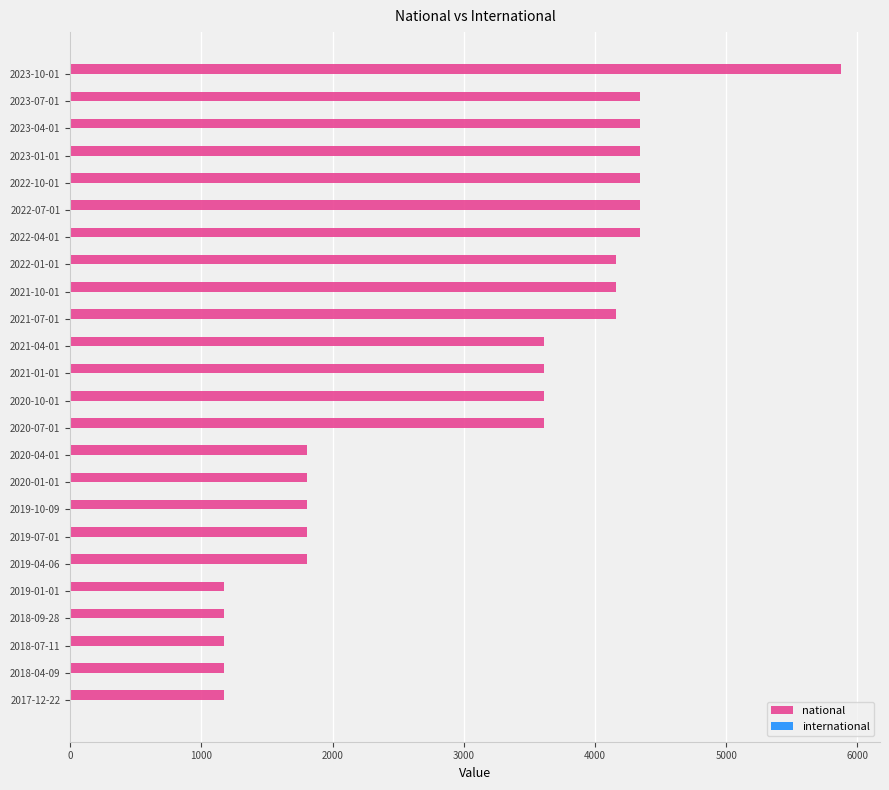

Is it true that the value at 2023-04-01 is 4344?

True